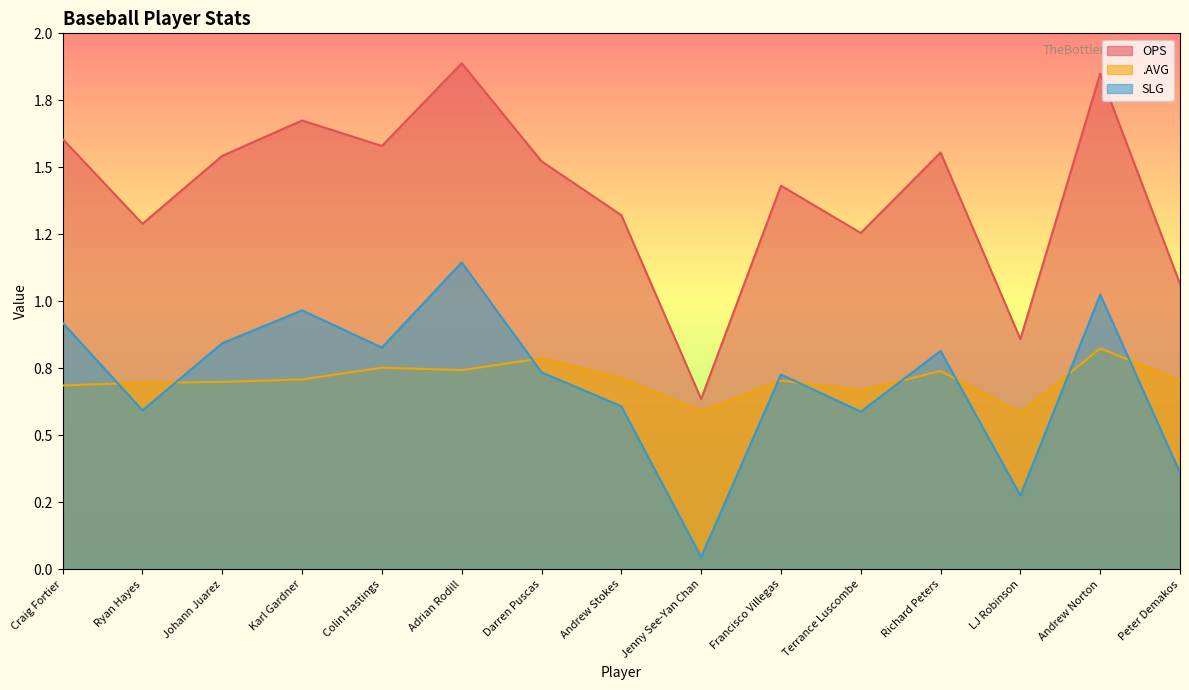

Which has a higher value, Andrew Stokes or Johann Juarez?

Johann Juarez